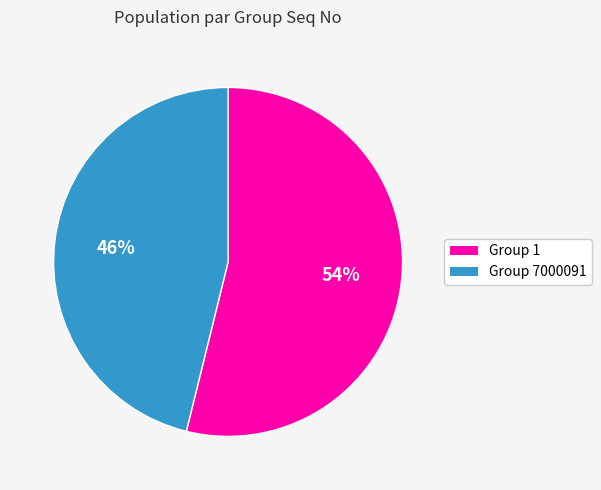

To the nearest percent, what is the difference between the Group 7000091 and Group 1 slice percentages?

8%